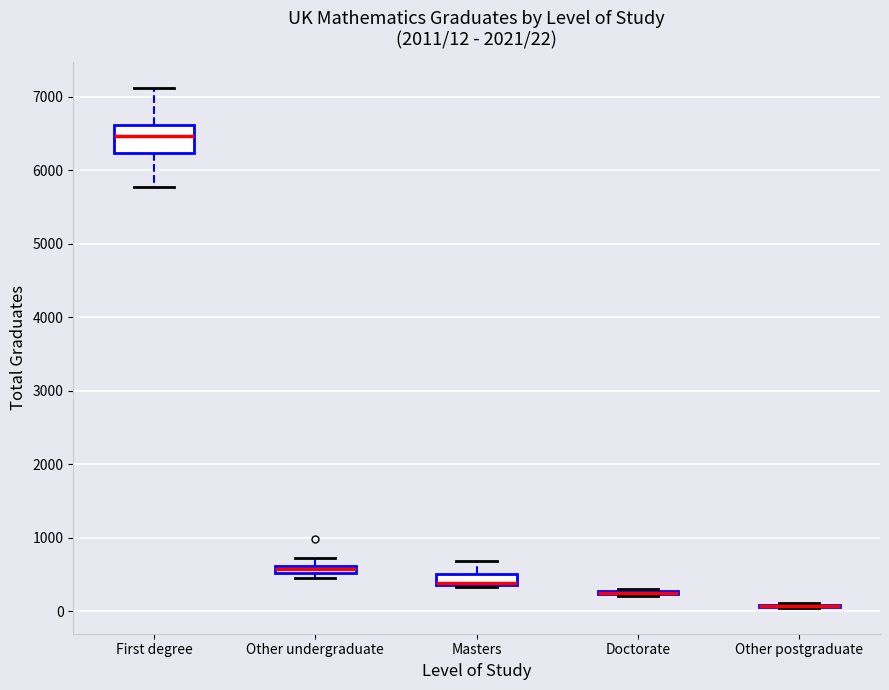

Which box is the tallest, from its lower edge to its upper edge?

First degree